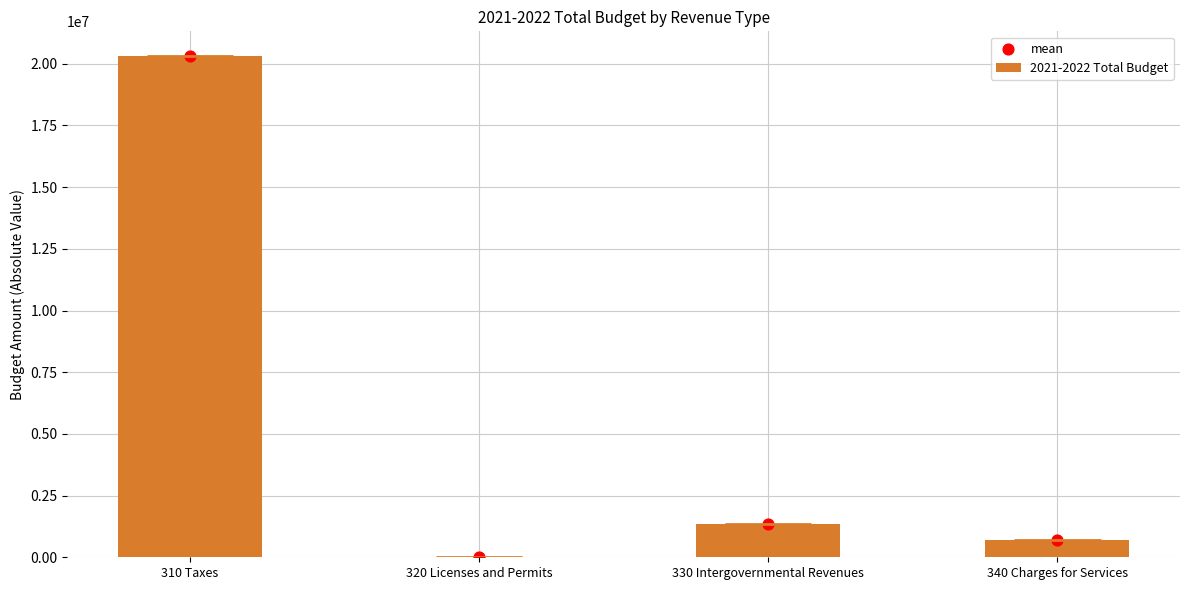

At how many categories does at least one series exceed 3764345?

1